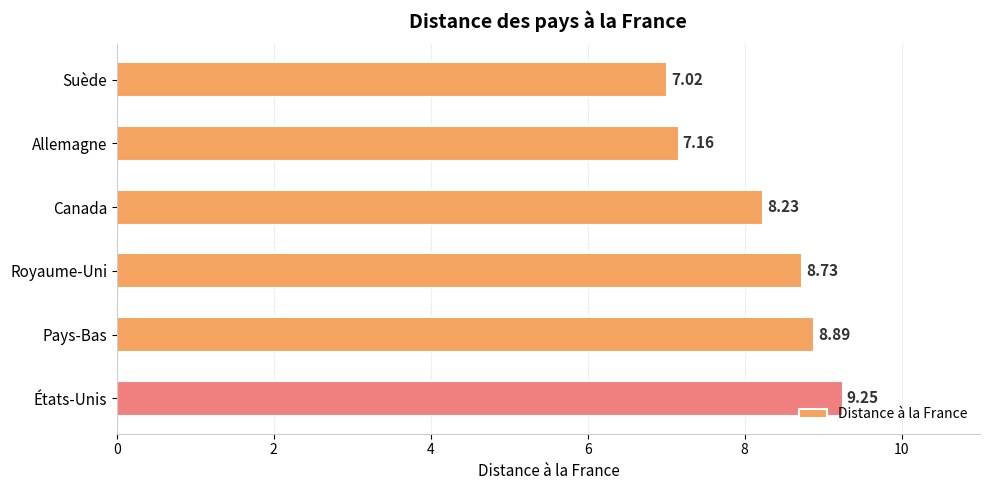

How many series are shown in this chart?

1